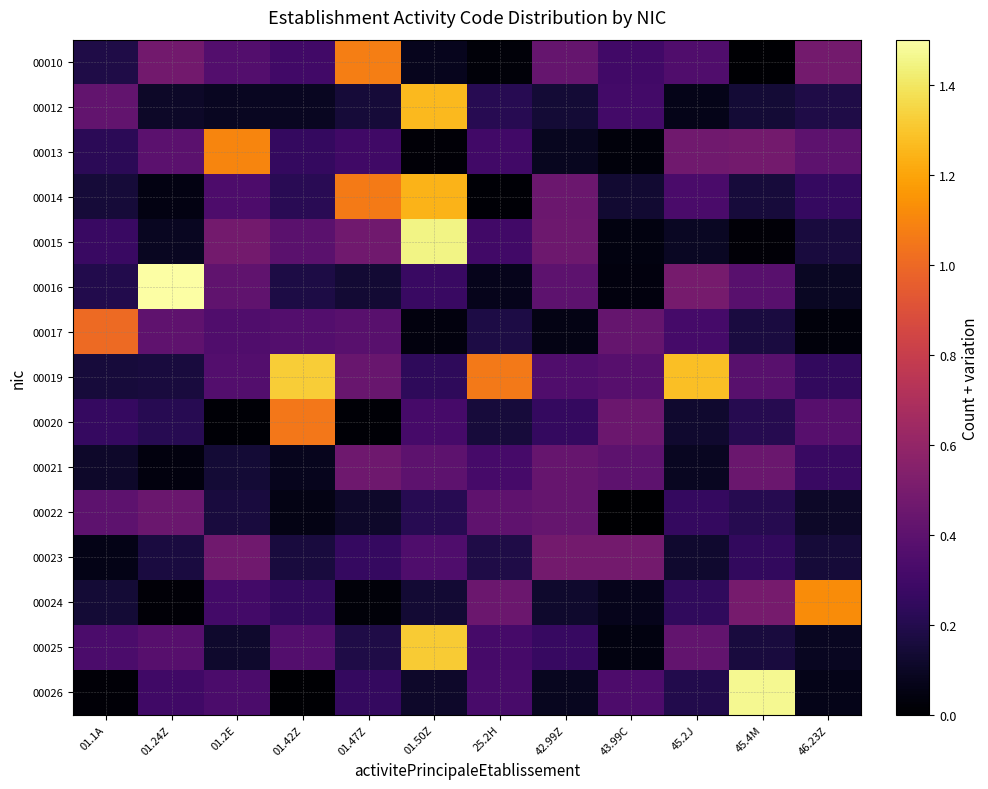

At 25.2H, list the series in order from largest to smallest.

00019, 00024, 00022, 00026, 00025, 00021, 00013, 00015, 00012, 00023, 00017, 00020, 00016, 00010, 00014